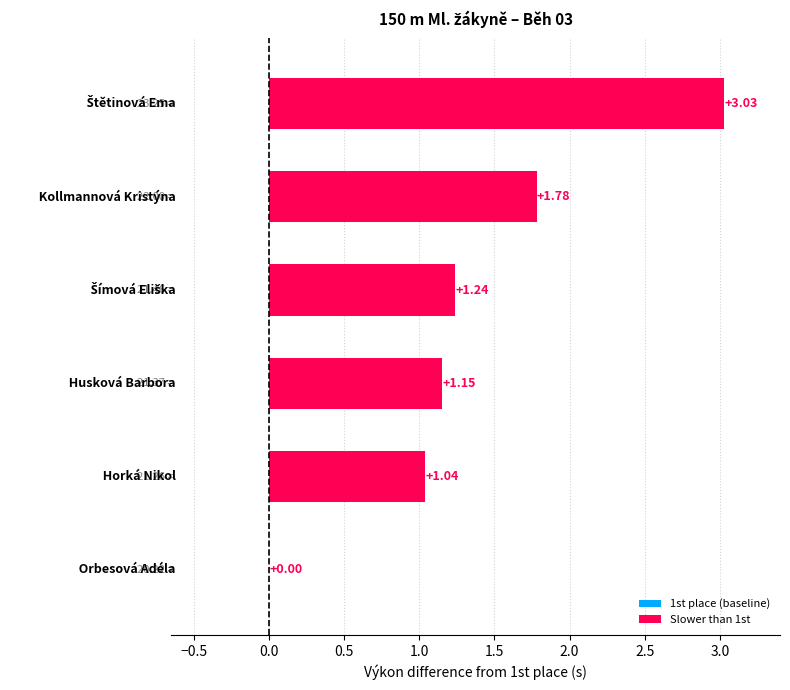

What is the sum of all values?

8.2